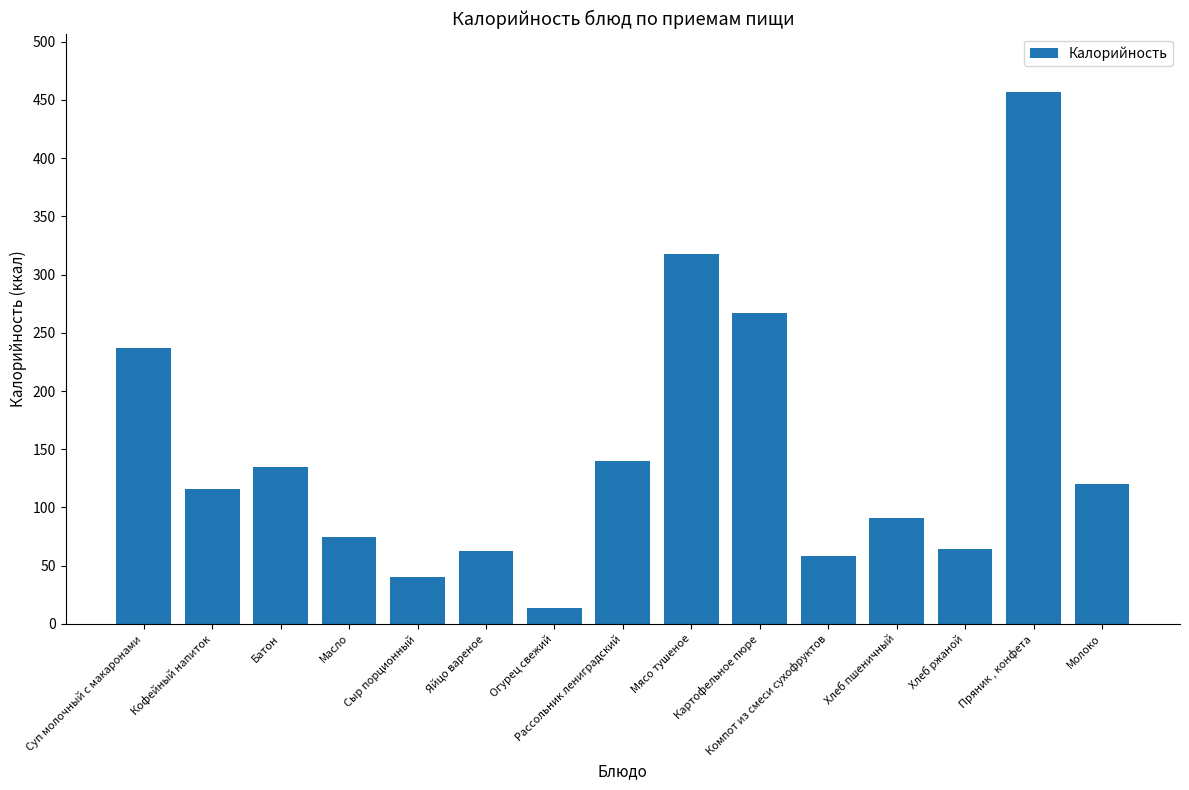

What is the difference between the maximum and minimum values?

443